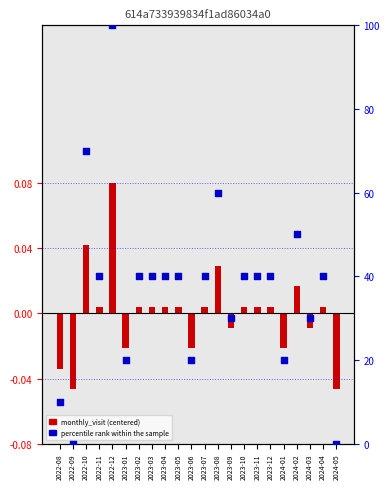

Which series reaches the minimum Y coordinate?

monthly_visit (centered)